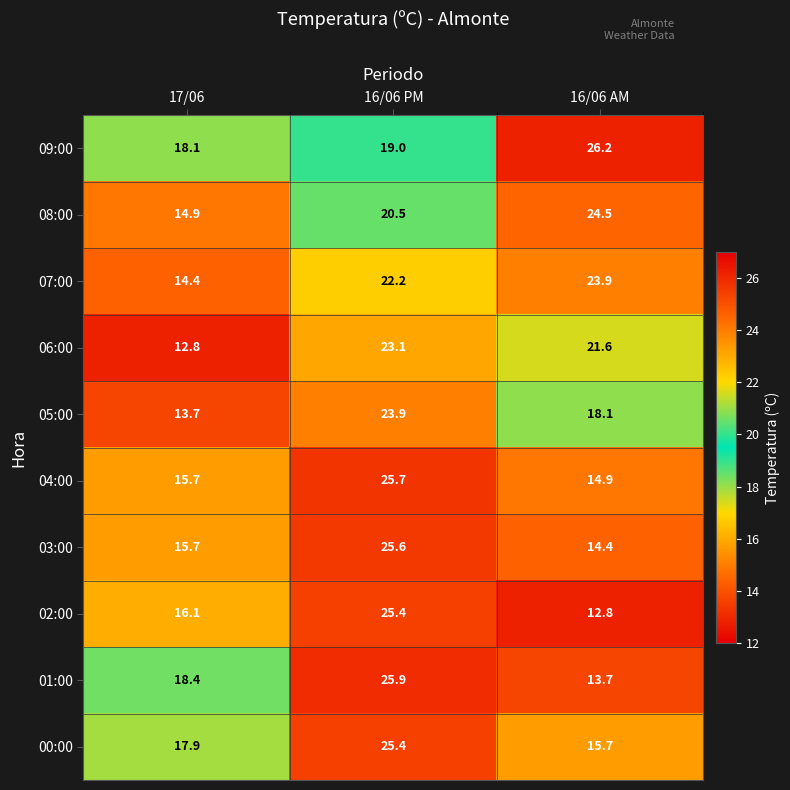

What is the smallest value displayed?

12.8